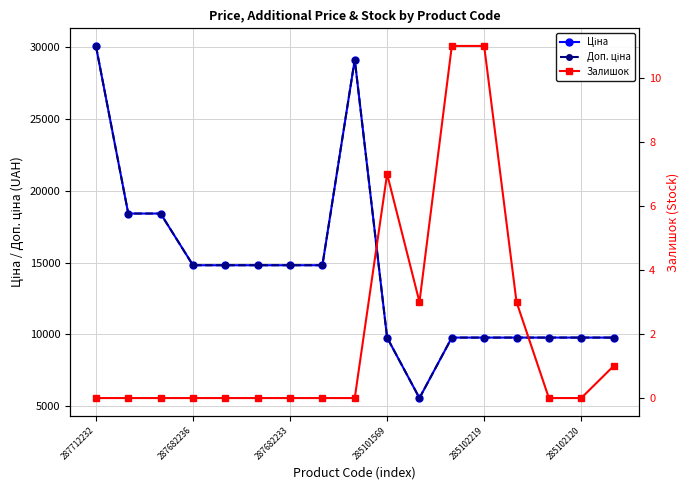

How many interior local valleys does the Ціна series have?

1